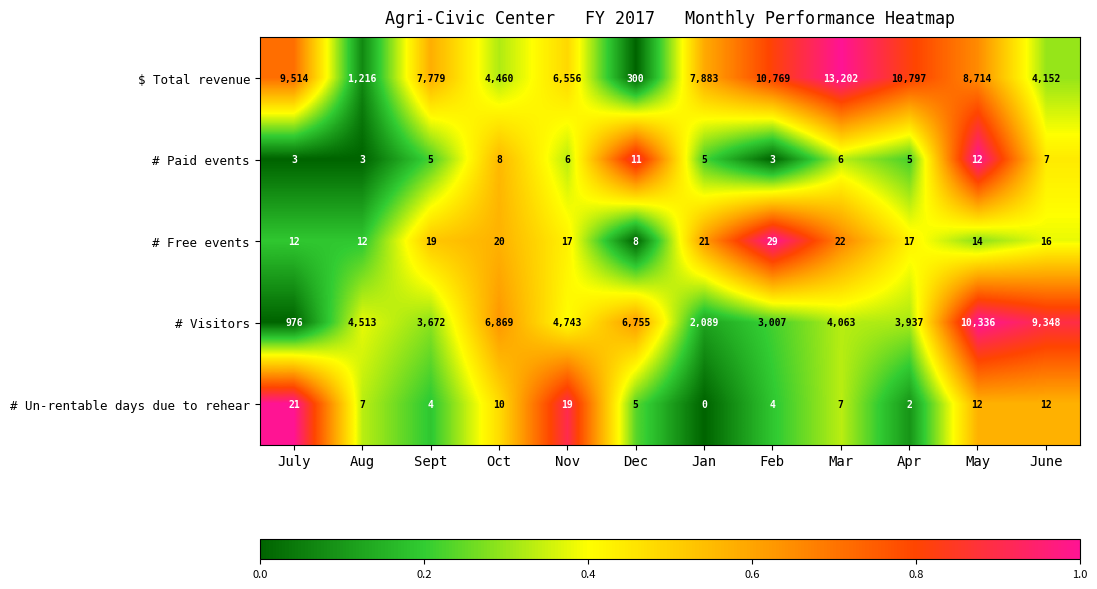

What is the difference between the second highest and second lowest values in the # Un-rentable days due to rehear series?

17